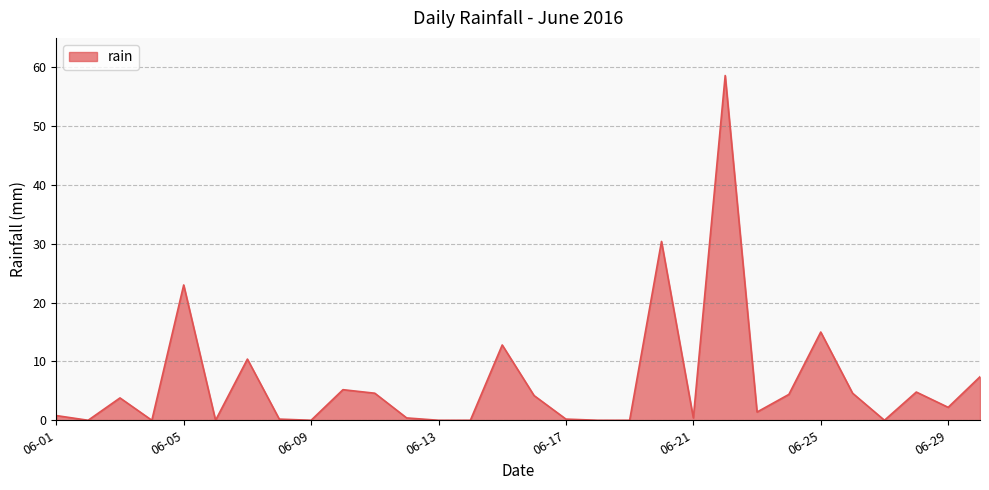

How many values exceed 2?

15